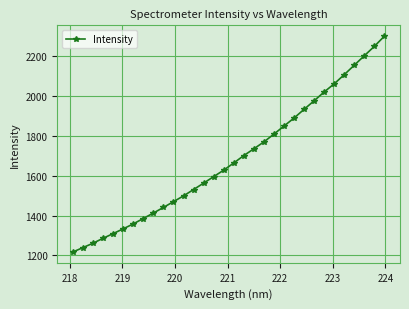

What is the difference between the maximum and second lowest values?

1061.5